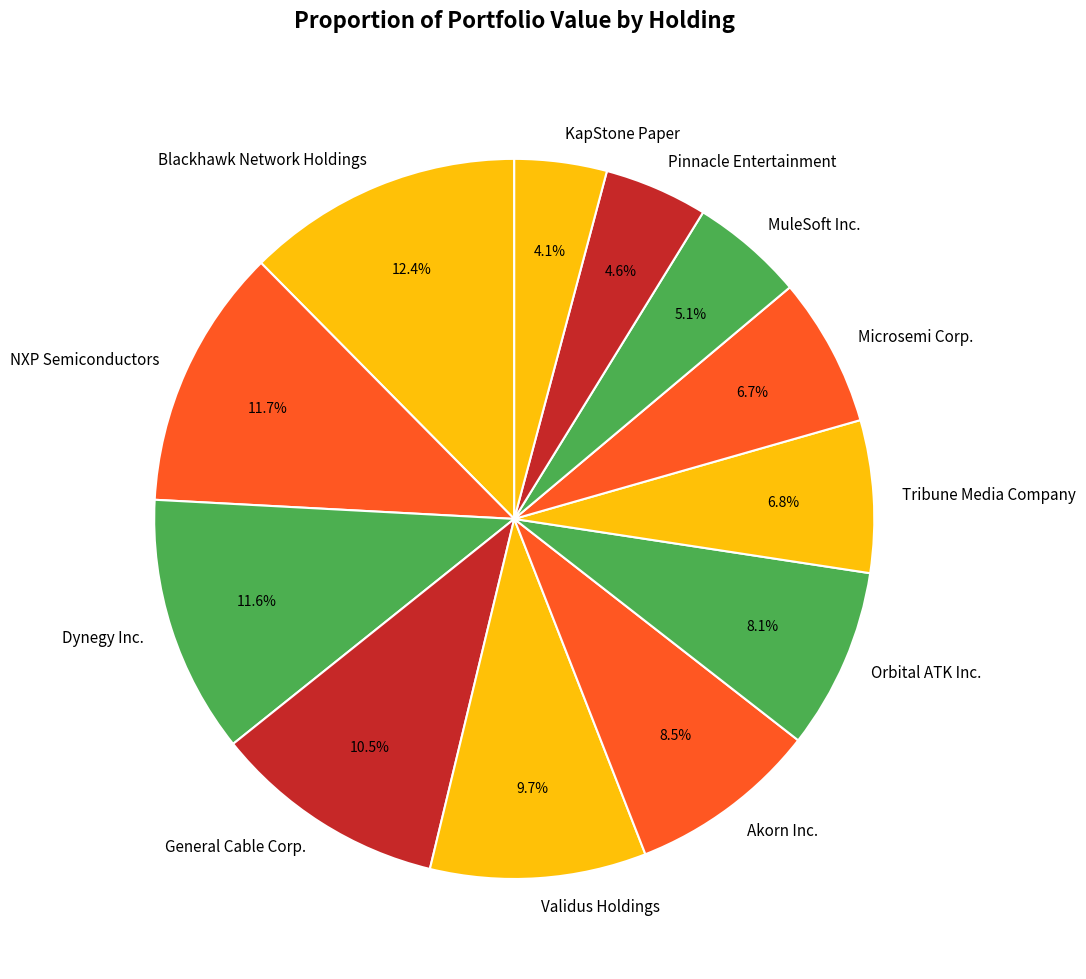

What is the largest slice in the pie chart?

Blackhawk Network Holdings